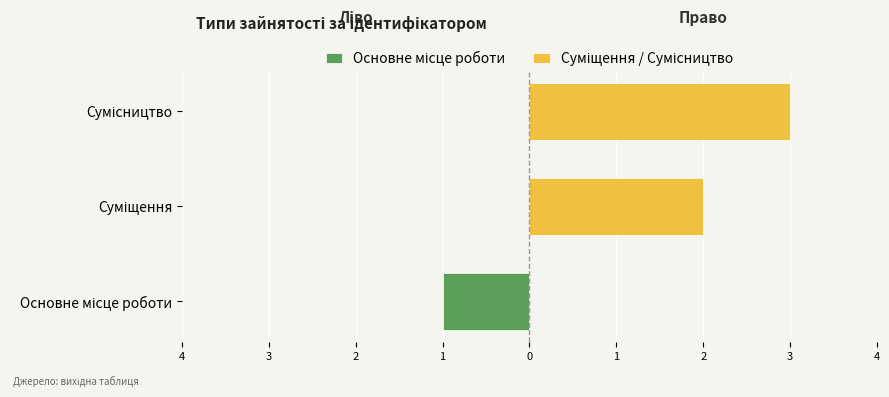

Which has a higher value, Суміщення or Сумісництво?

Суміщення